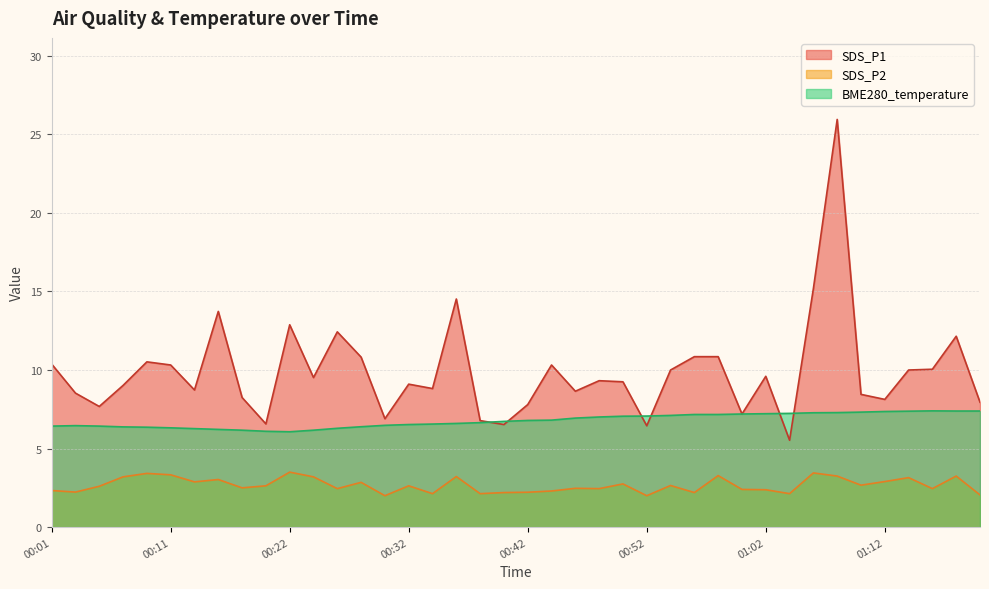

What is the maximum value shown in the chart?

25.9